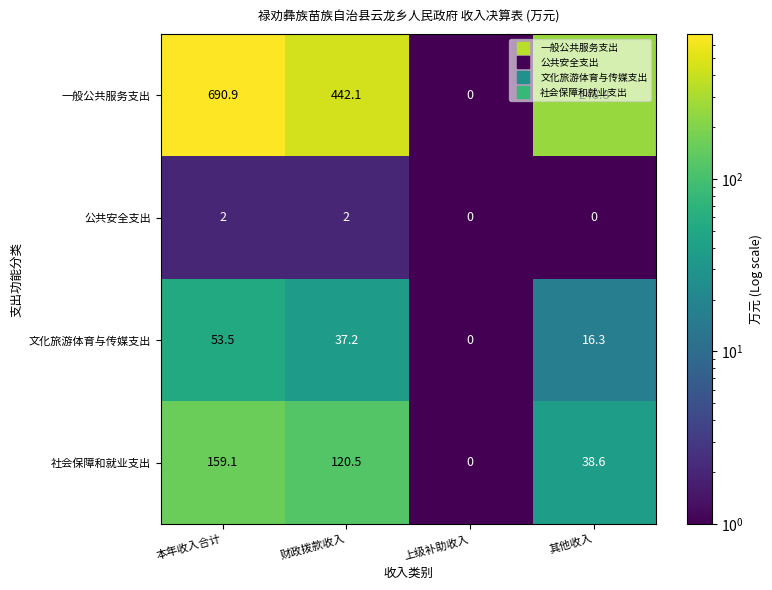

What is the approximate value of 文化旅游体育与传媒支出 at 其他收入?

16.3